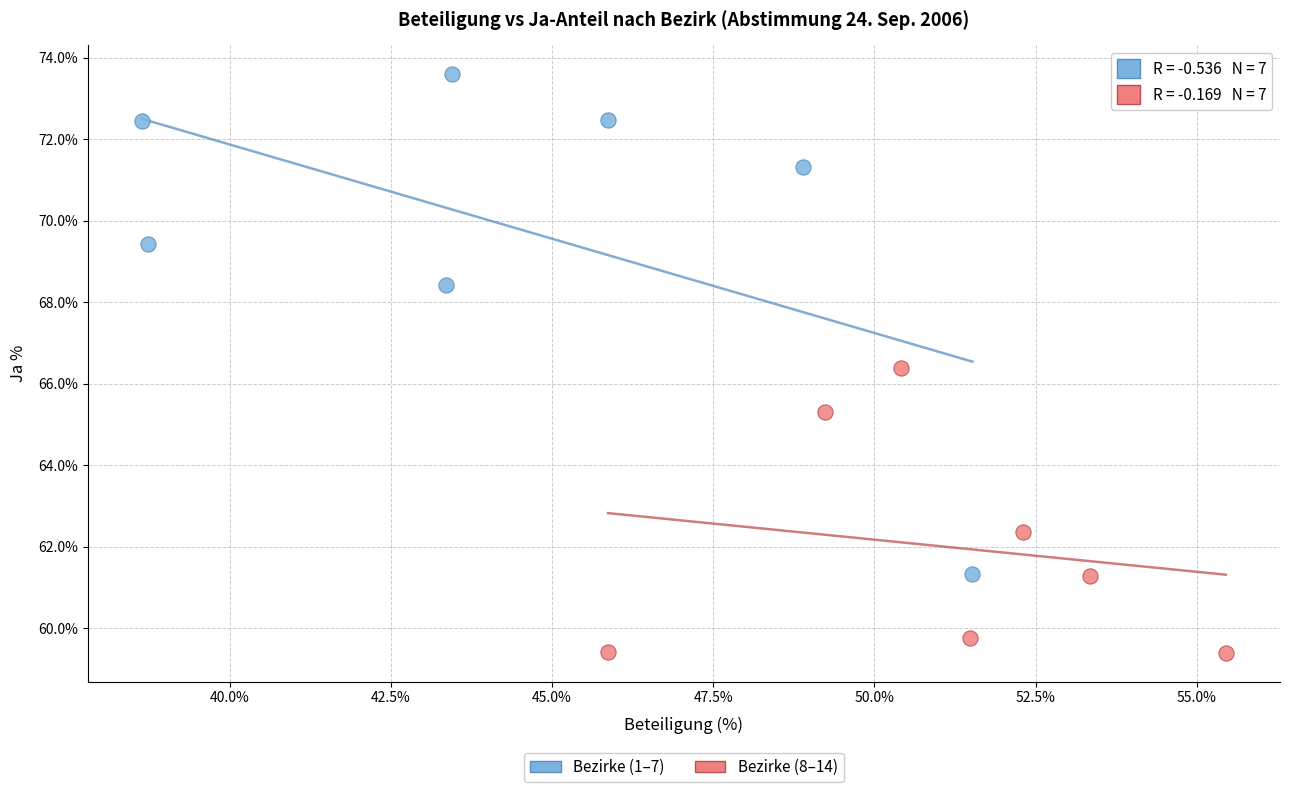

Which series reaches the maximum Y coordinate?

Bezirke (1–7)